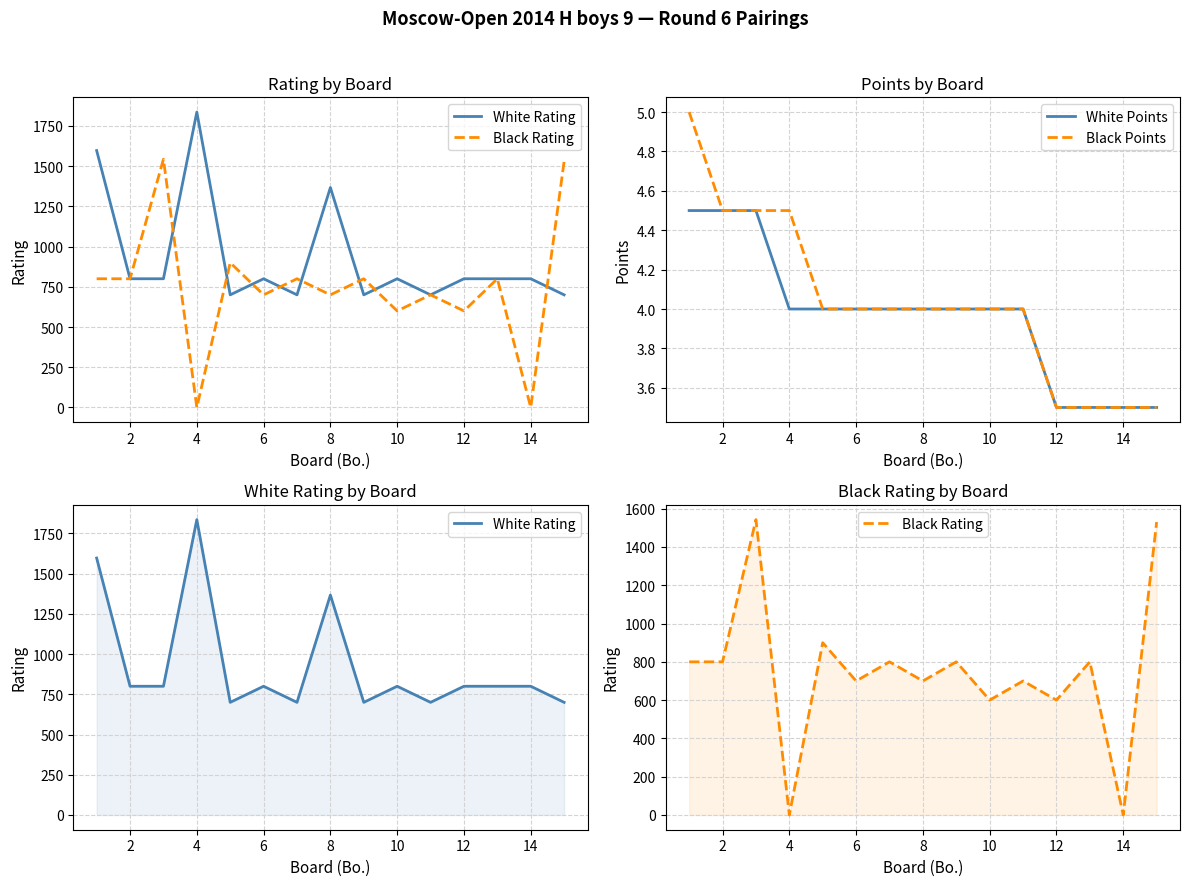

What is the label of the 2nd point from the left?

2